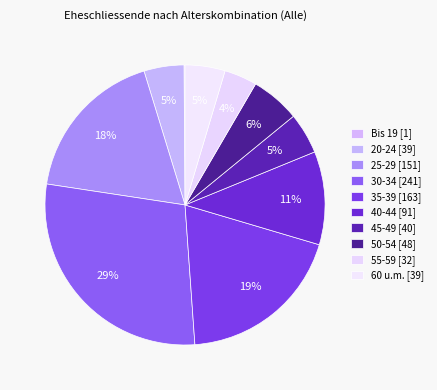

How many slices are in this pie chart?

10